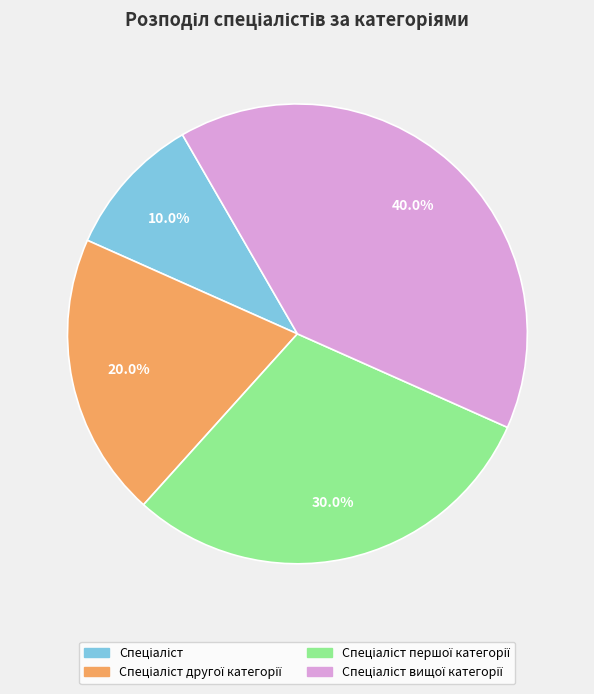

Is there any slice that represents more than half of the pie?

No